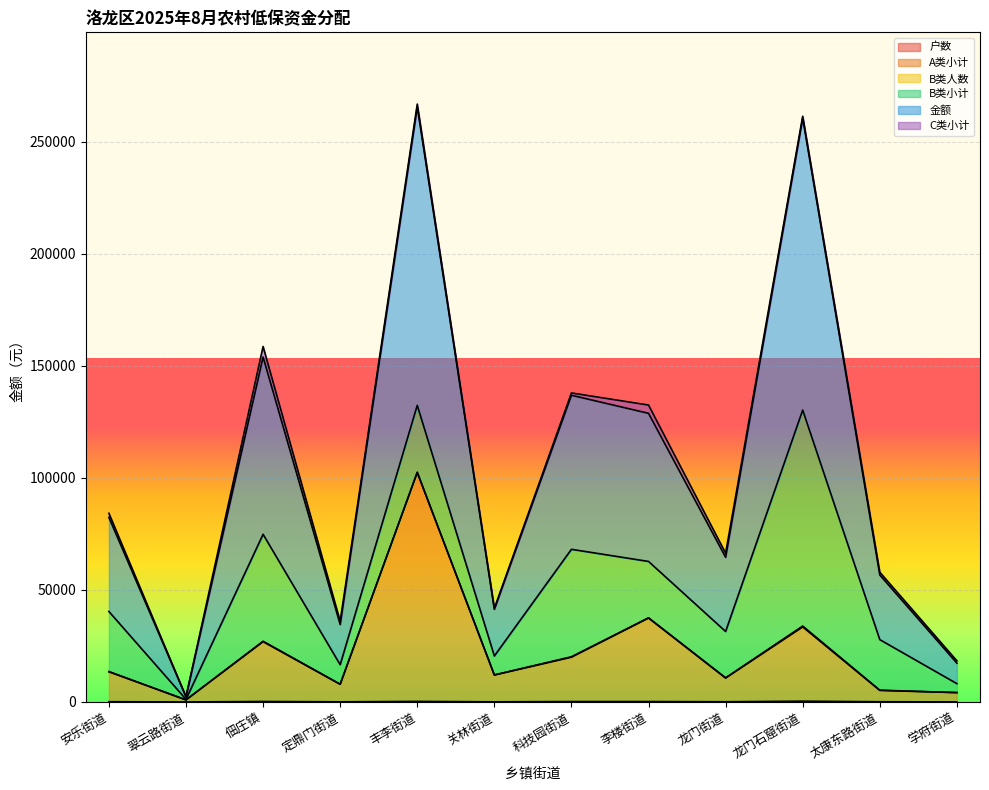

How many interior local peaks does the 金额 series have?

4